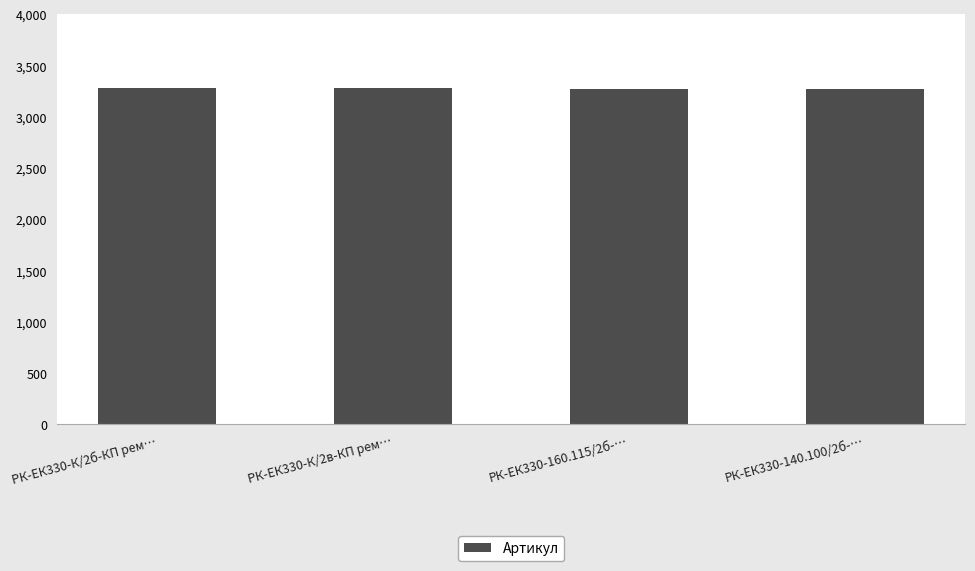

What is the ratio of the value at РК-ЕК330-К/2б-КП рем… to the value at РК-ЕК330-160.115/2б-…?

1.0